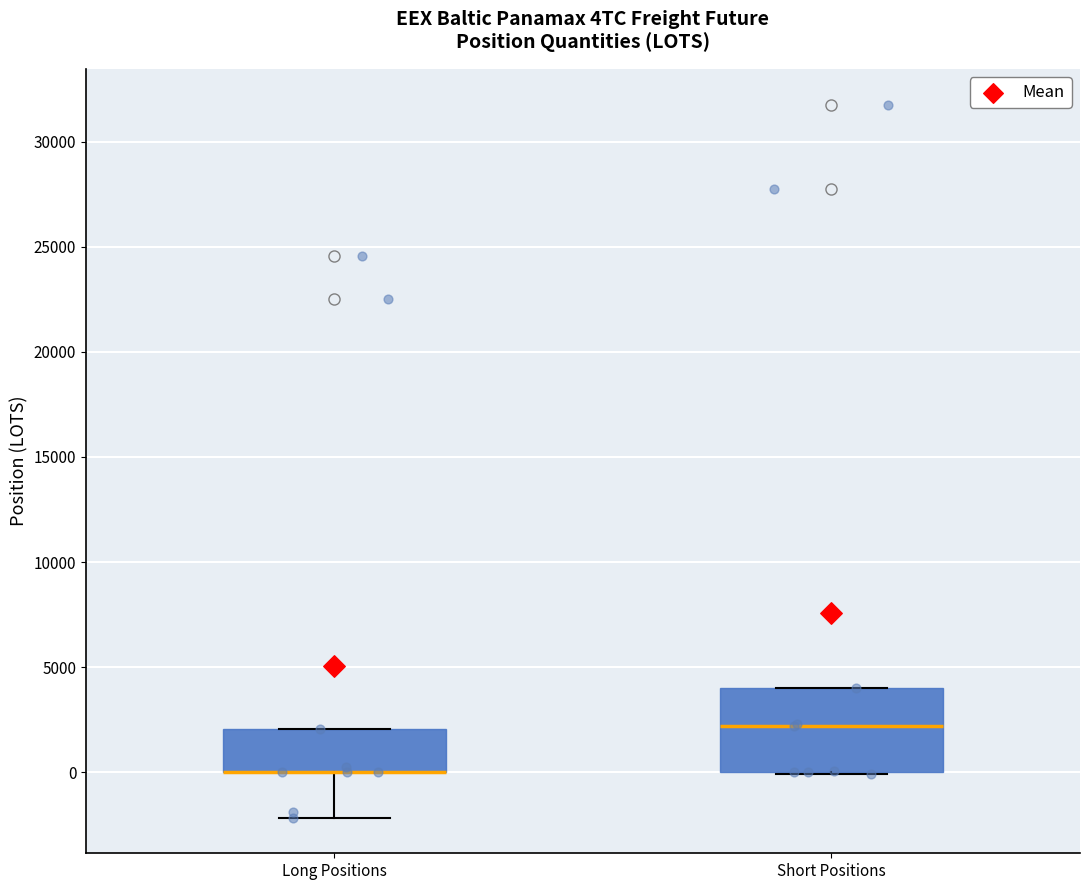

Reading left to right, transcribe this box plot: for each box, give where its median line is, the range the box spans, and where its two whiskers end, as read against the y-axis. The values are not printed on the chart, so give them approximately, as read against the axis.

Long Positions: median 0 (drawn on the box's lower edge), box 0 to 2000, whiskers -2000 to 2000
Short Positions: median 2000, box 0 to 4000, whiskers 0 to 4000